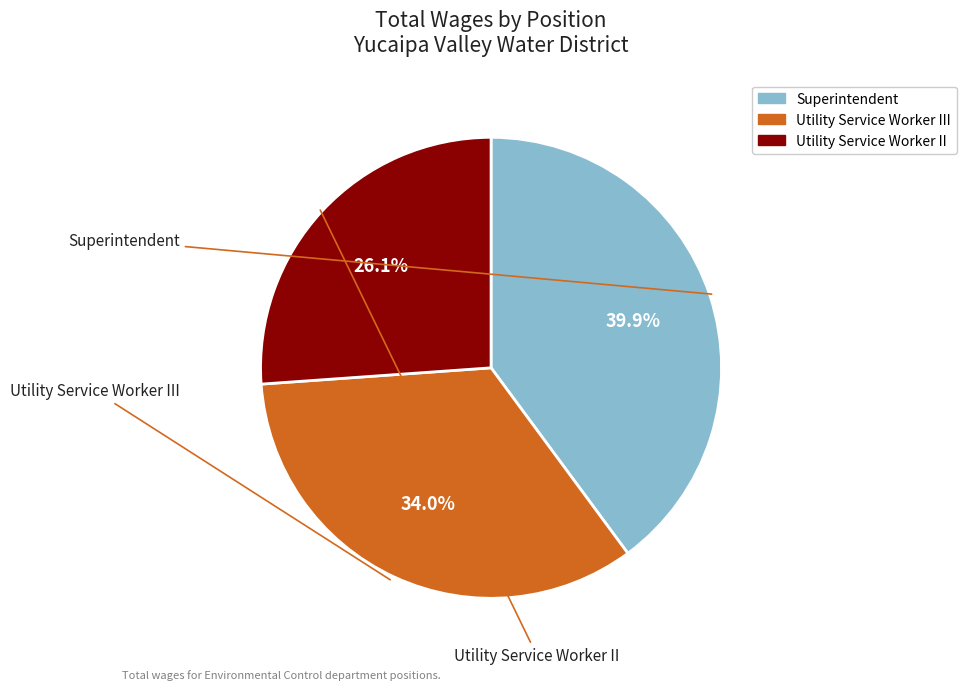

Is there a majority slice in this chart?

No